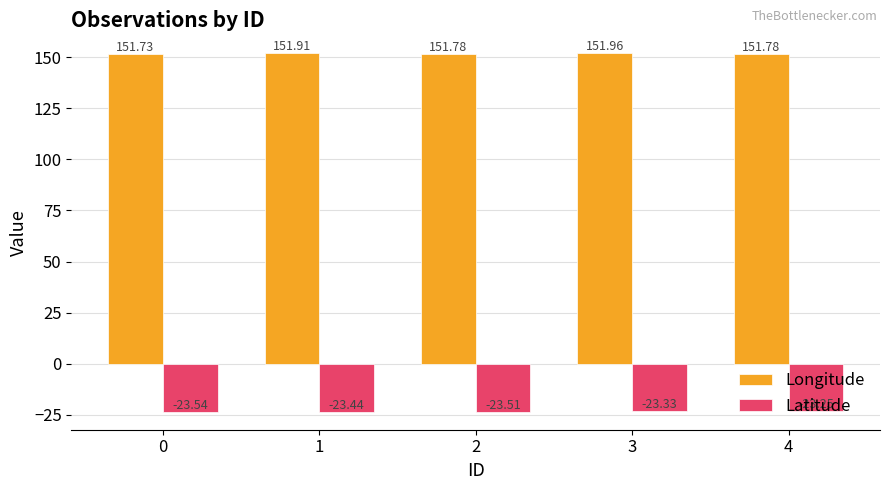

At 2, list the series in order from largest to smallest.

Longitude, Latitude